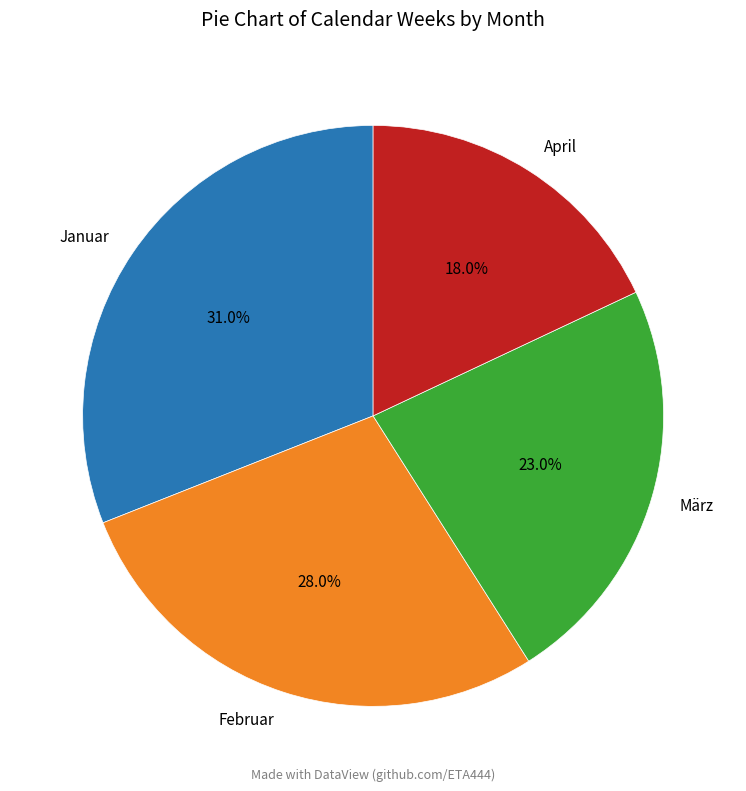

Which category has the biggest portion of the pie?

Januar